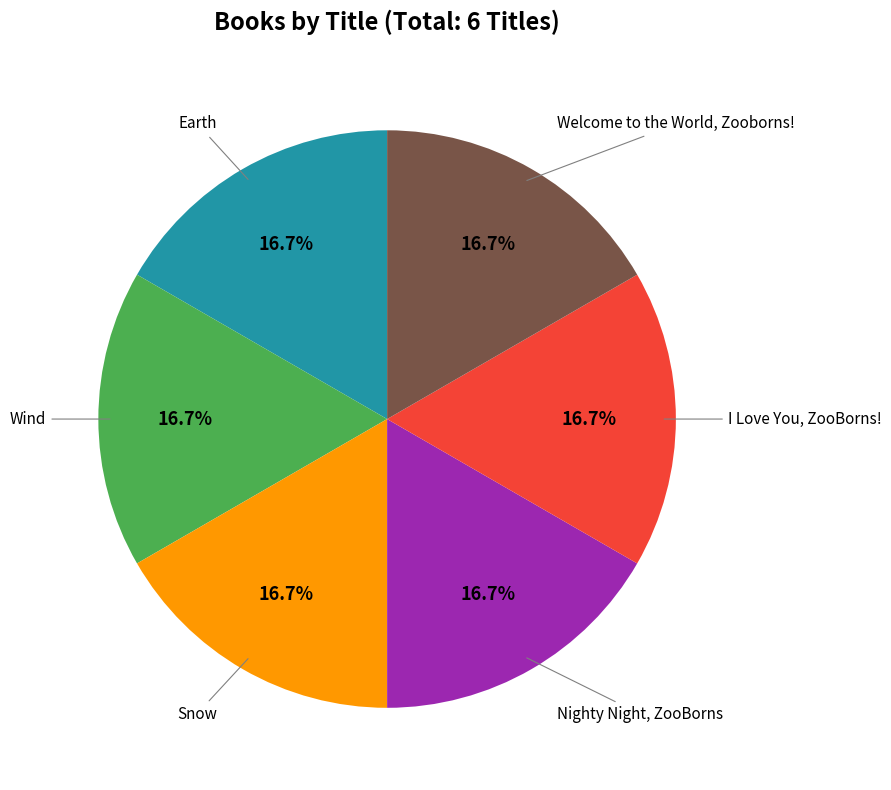

How many segments does this pie chart have?

6